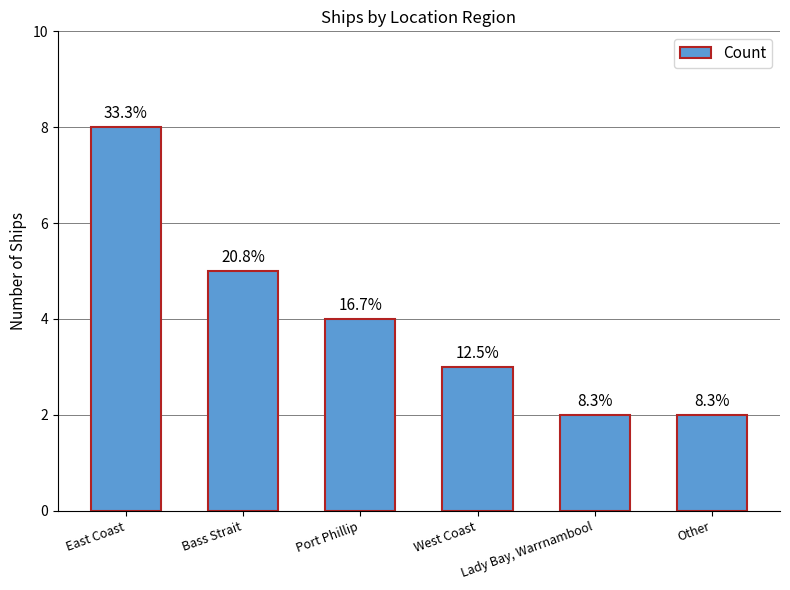

At which label is the value closest to 5?

Bass Strait